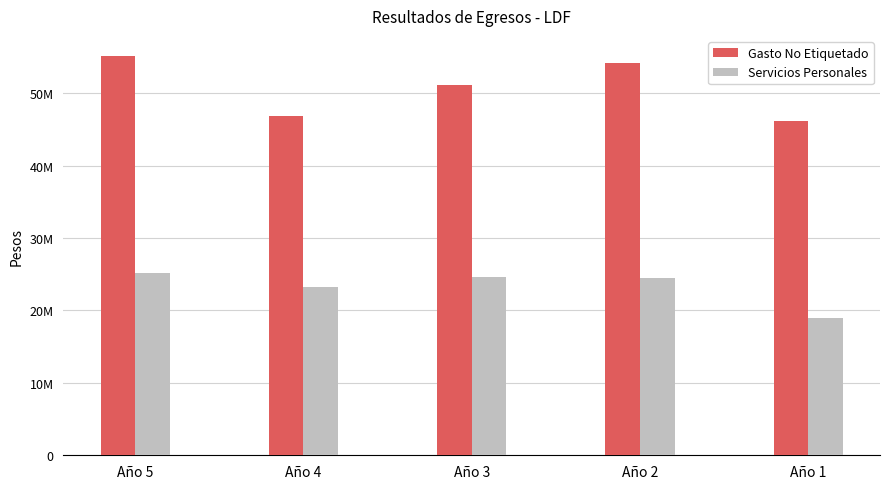

Is it true that Gasto No Etiquetado equals 22533582.0 at Año 3?

False